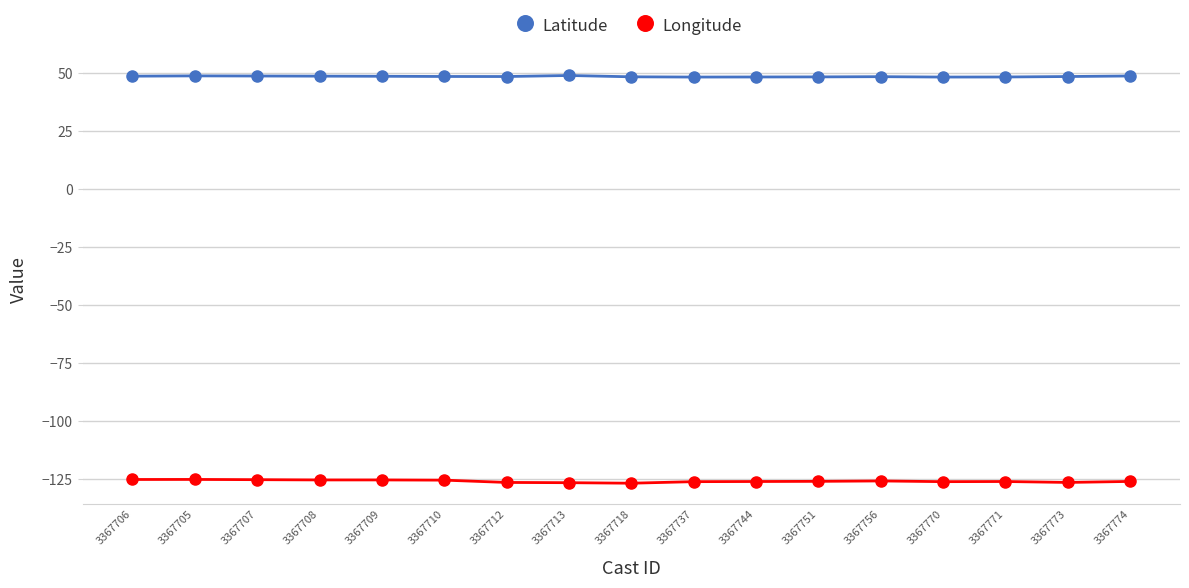

Is the value of Latitude at 3367756 greater than the value of Longitude at 3367756?

Yes